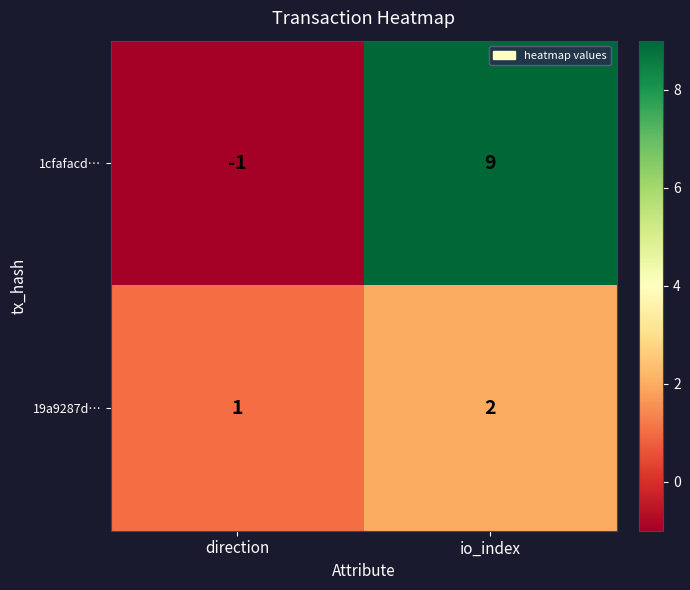

The value of 19a9287d… at io_index is 4. True or false?

False